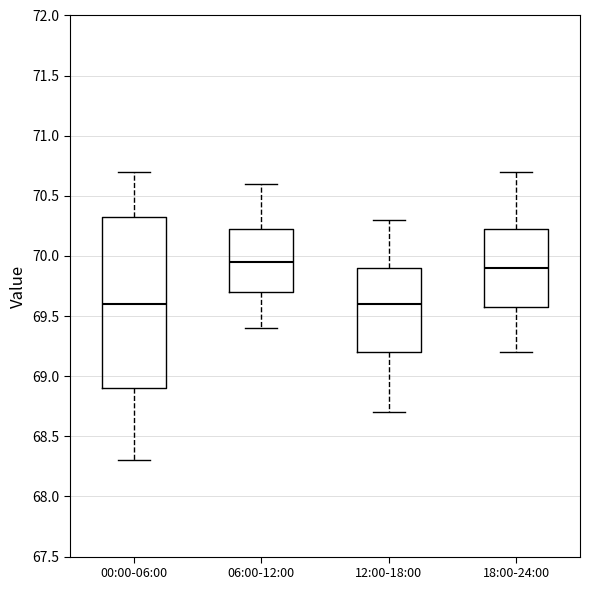

Reading left to right, read every box against the y-axis: the position of its median line, the range the box covers, and the ends of its whiskers. The values are not printed on the chart, so give them approximately, as read against the axis.

00:00-06:00: median 69.60, box 68.90 to 70.35, whiskers 68.30 to 70.70
06:00-12:00: median 69.95, box 69.70 to 70.25, whiskers 69.40 to 70.60
12:00-18:00: median 69.60, box 69.20 to 69.90, whiskers 68.70 to 70.30
18:00-24:00: median 69.90, box 69.60 to 70.25, whiskers 69.20 to 70.70